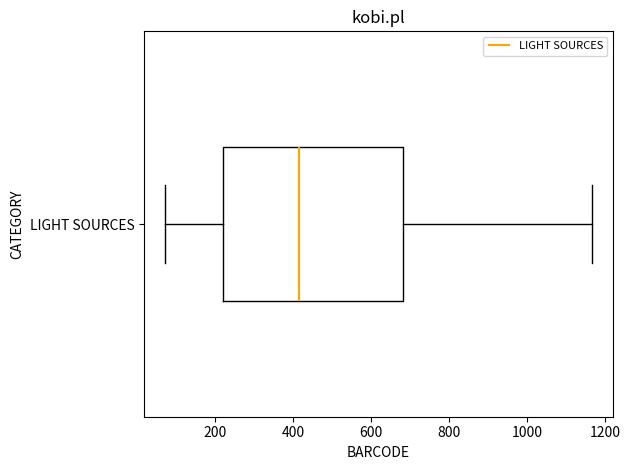

Transcribe this box plot: give where the median line is, the range the box spans, and where the two whiskers end, as read against the x-axis. The values are not printed on the chart, so give them approximately, as read against the axis.

median 420, box 220 to 680, whiskers 80 to 1160